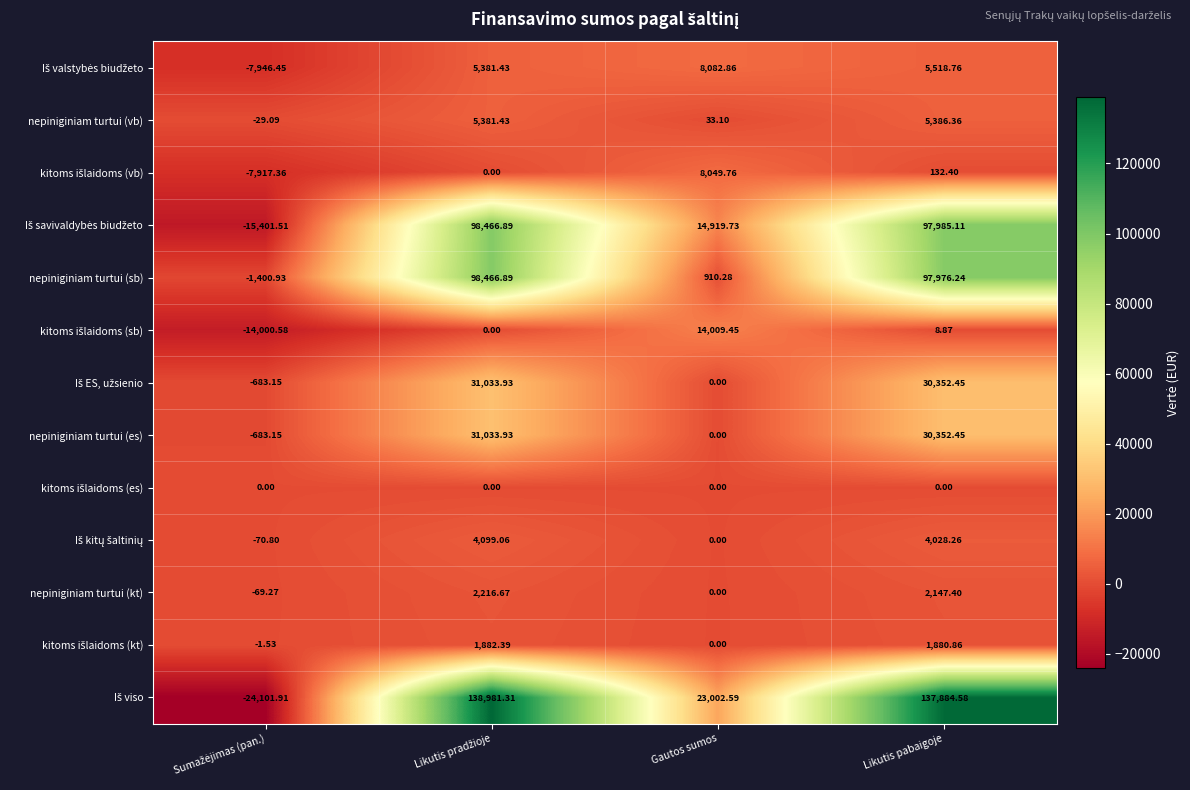

At which label is nepiniginiam turtui (sb) closest to 48532?

Gautos sumos